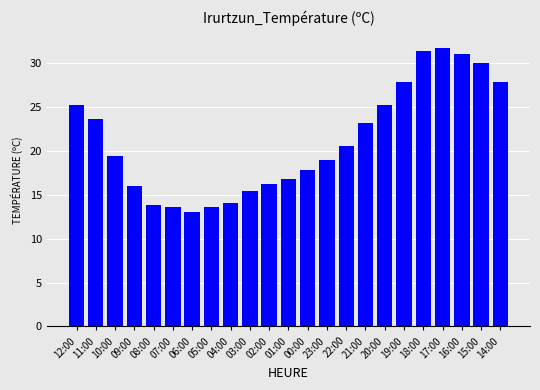

Is it true that the value at 06:00 is 13.1?

True